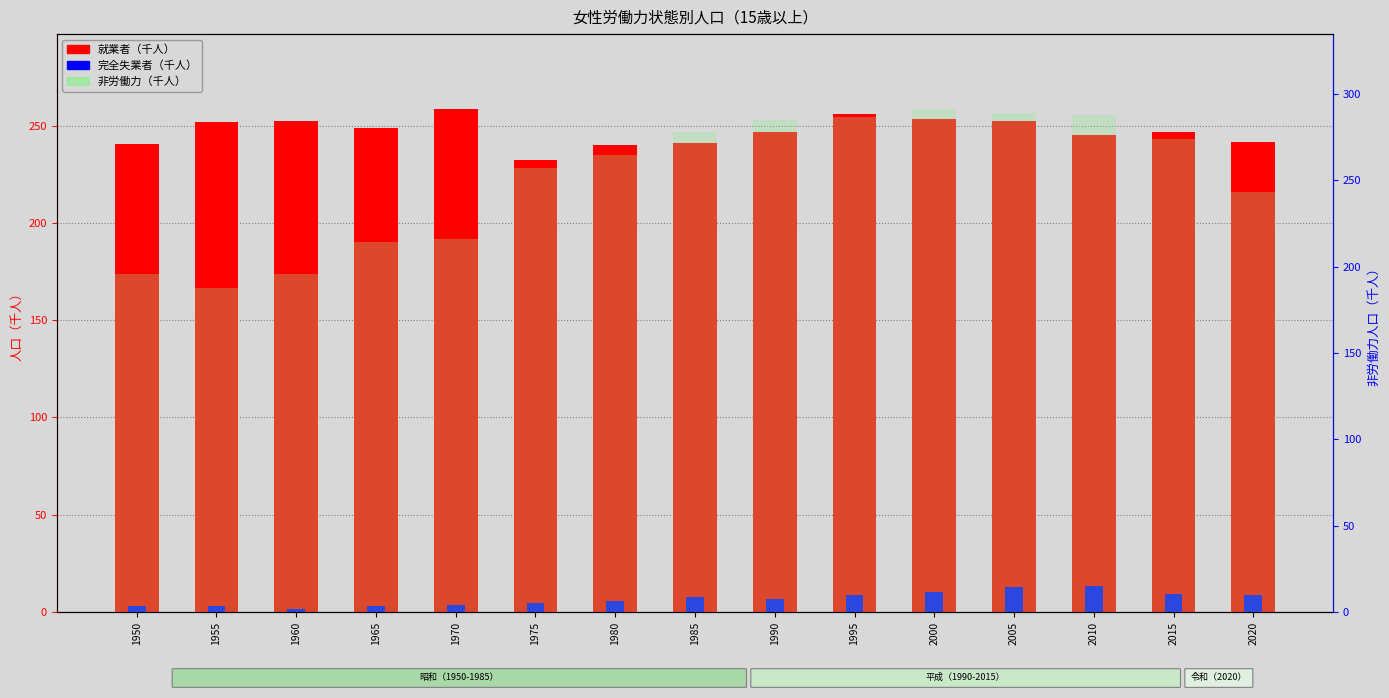

Read the 就業者 value at 1970.

258.2